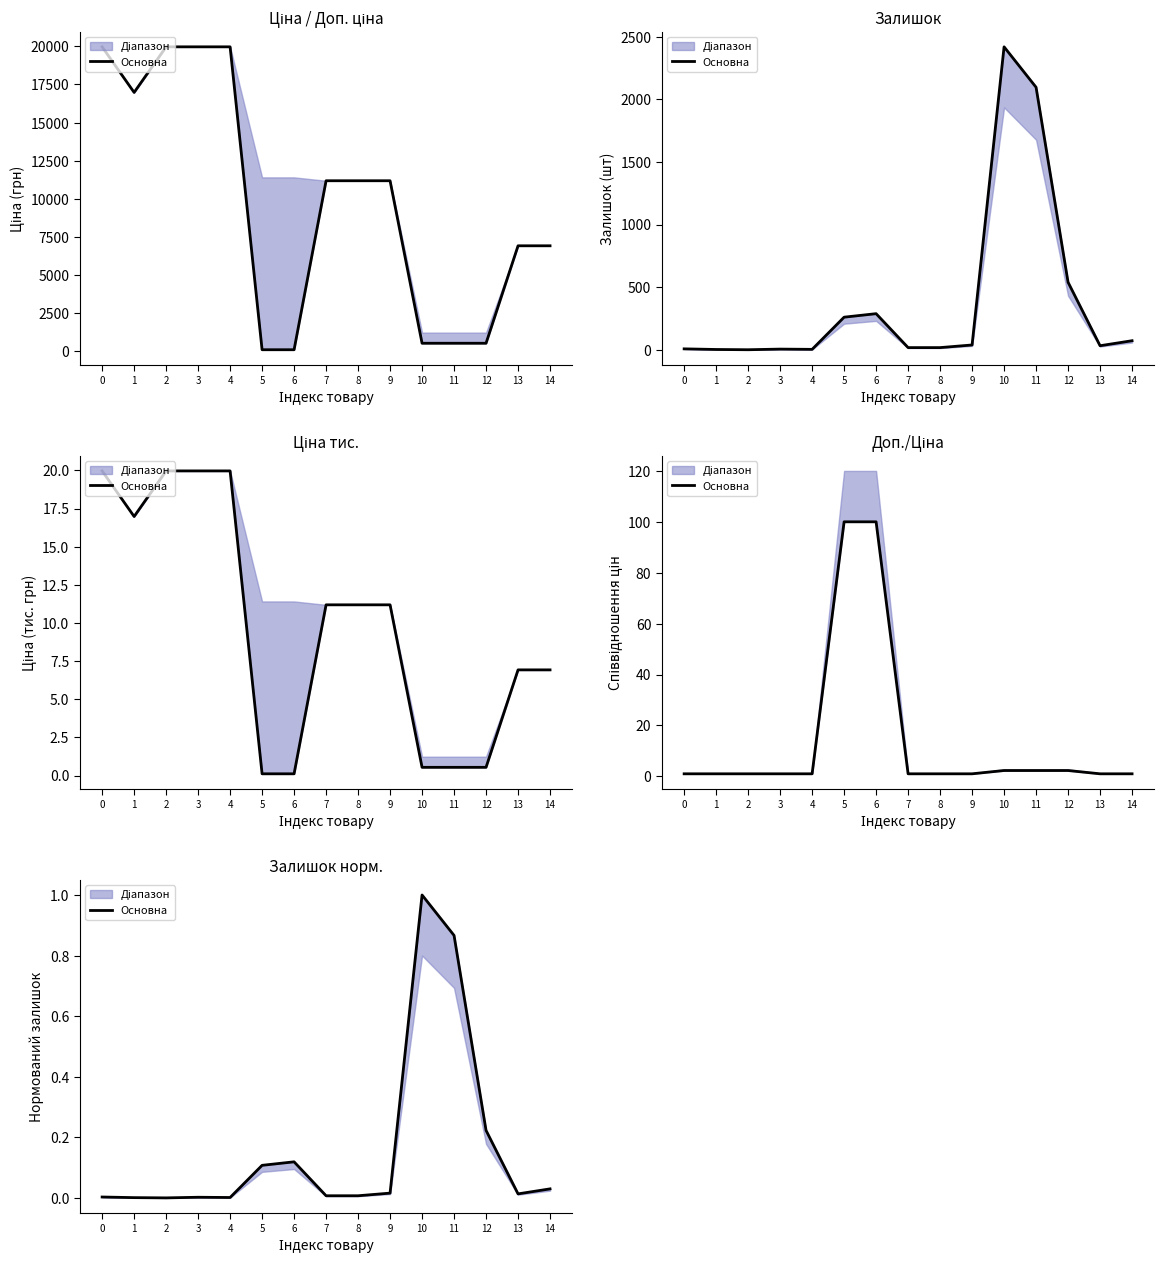

At which category does the data reach its first local peak?

3